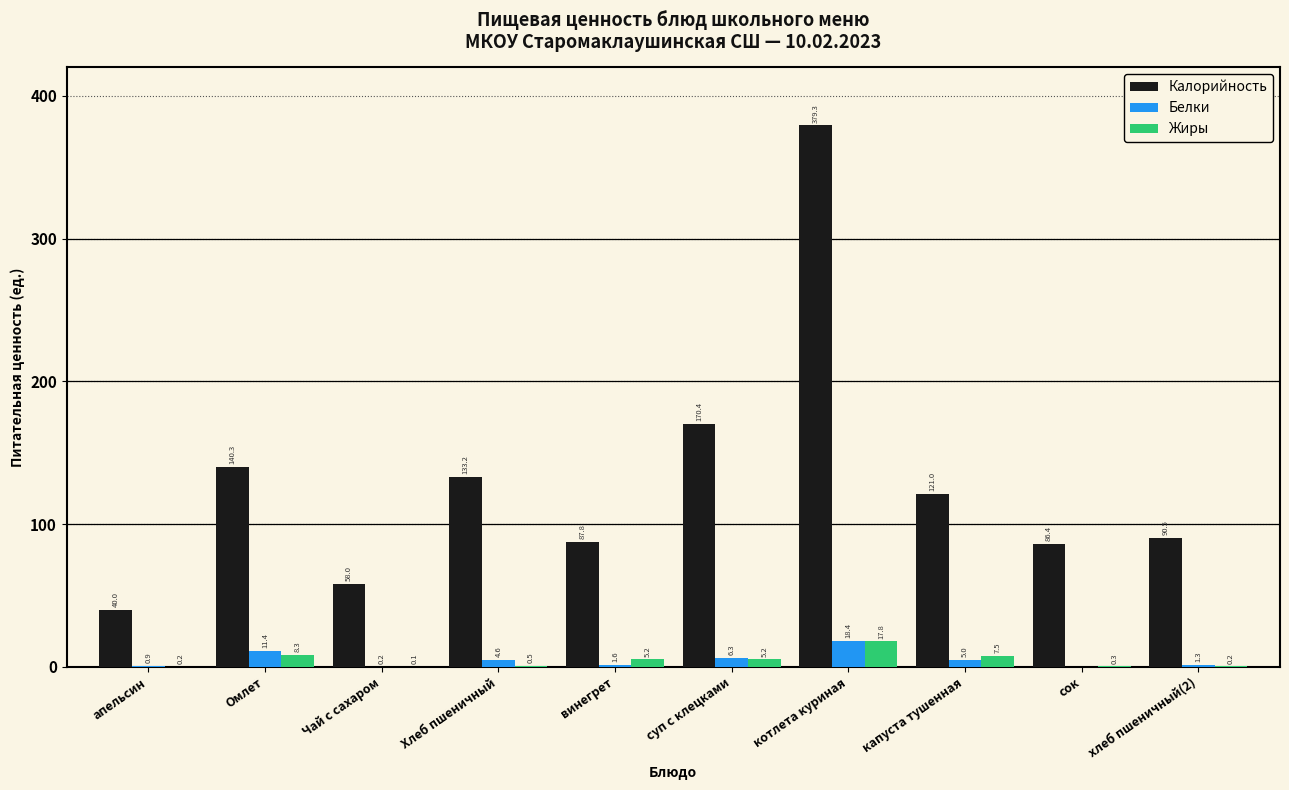

Reading left to right, transcribe all the data shown in this chart.

Калорийность: апельсин=40.0	Омлет=140.3	Чай с сахаром=58.0	Хлеб пшеничный=133.2	винегрет=87.8	суп с клецками=170.4	котлета куриная=379.3	капуста тушенная=121.0	сок=86.4	хлеб пшеничный(2)=90.5
Белки: апельсин=0.9	Омлет=11.4	Чай с сахаром=0.2	Хлеб пшеничный=4.6	винегрет=1.6	суп с клецками=6.3	котлета куриная=18.4	капуста тушенная=5.0	сок=0.0	хлеб пшеничный(2)=1.3
Жиры: апельсин=0.2	Омлет=8.3	Чай с сахаром=0.1	Хлеб пшеничный=0.5	винегрет=5.2	суп с клецками=5.2	котлета куриная=17.8	капуста тушенная=7.5	сок=0.3	хлеб пшеничный(2)=0.2